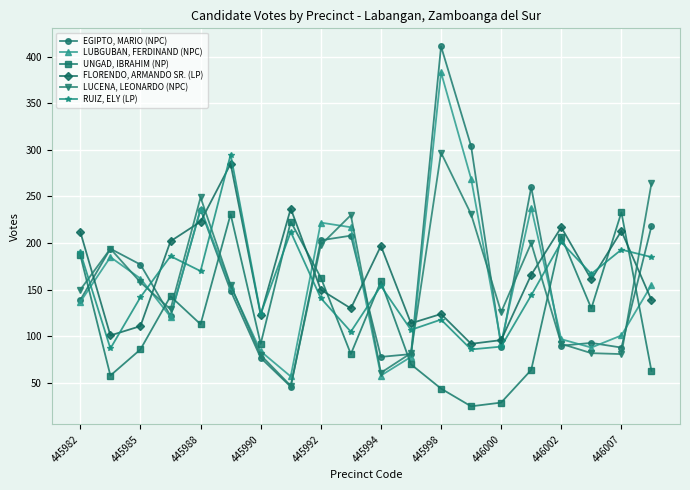

What is the maximum value for LUCENA, LEONARDO (NPC)?

297